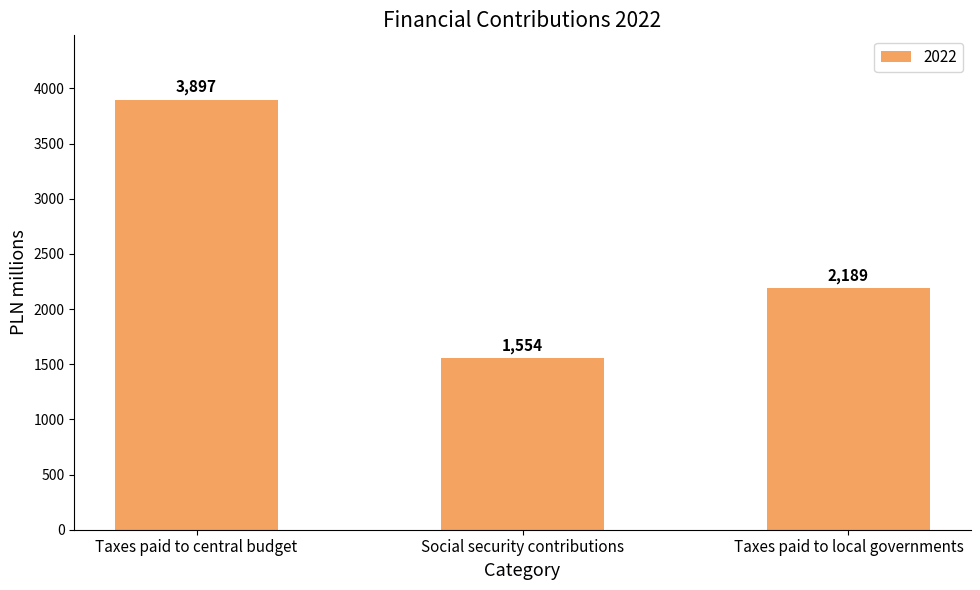

How many data points does each series have?

3